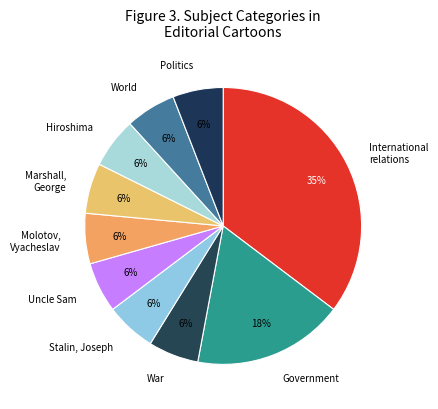

Is the sum of Politics and International relations greater than half?

No